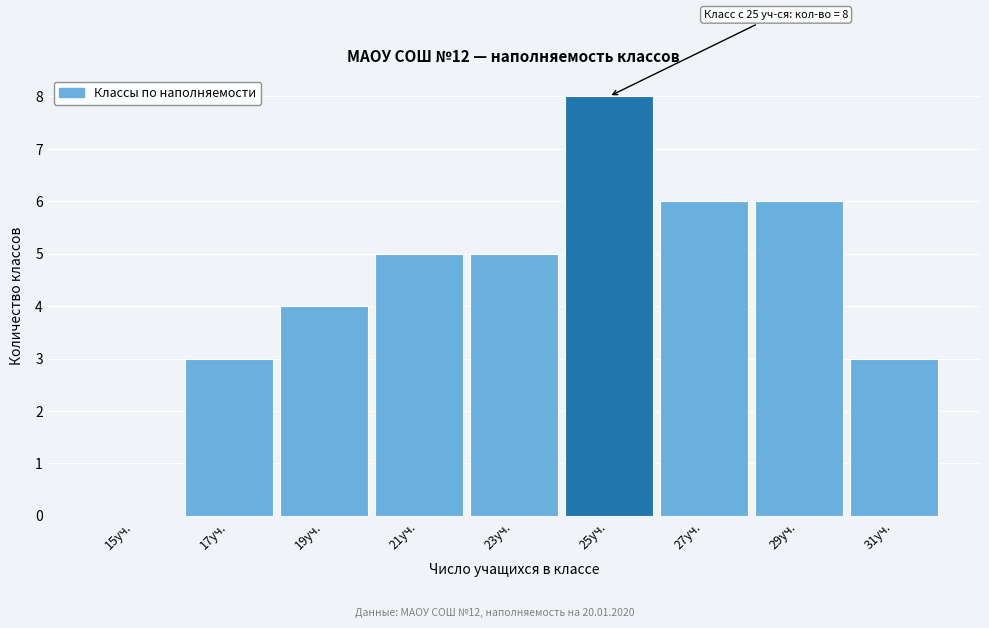

Reading left to right, what are all the values shown in this chart?

15уч.=0	17уч.=3	19уч.=4	21уч.=5	23уч.=5	25уч.=8	27уч.=6	29уч.=6	31уч.=3